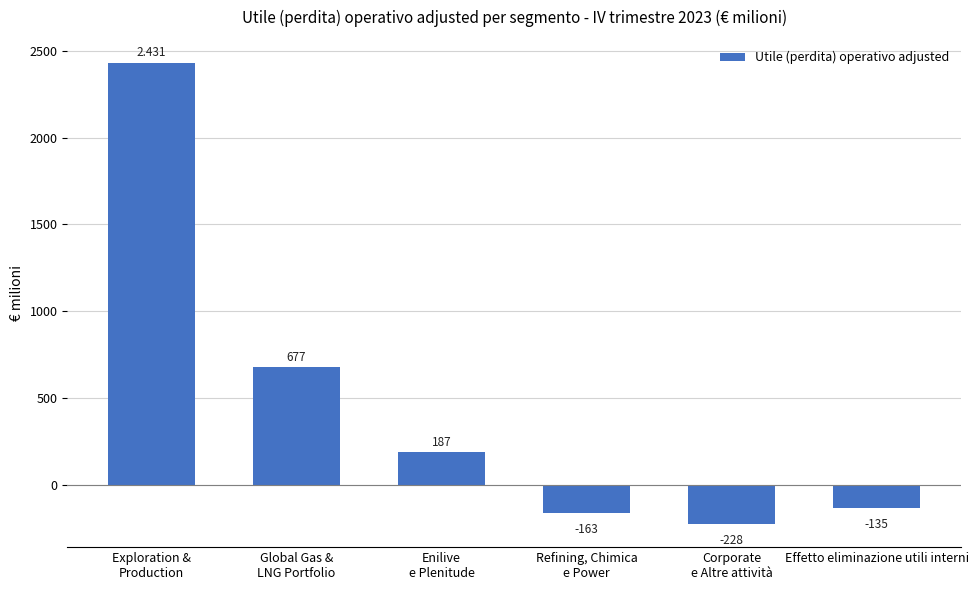

What is the difference between the values at Corporate
e Altre attività and Global Gas &
LNG Portfolio?

905